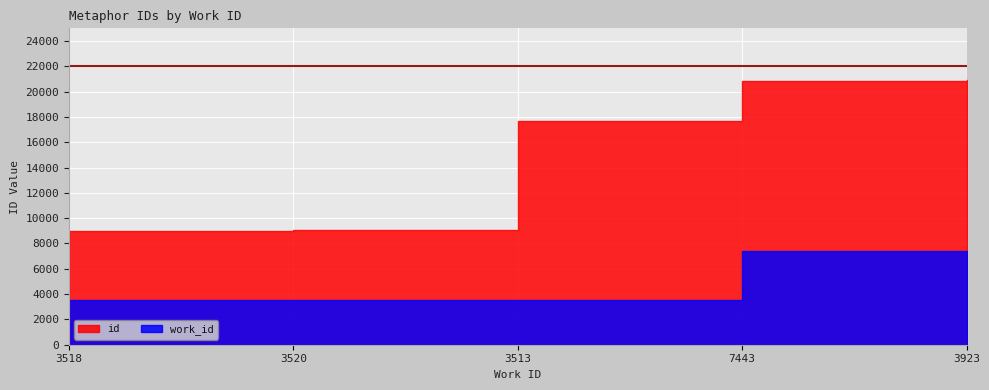

Which series has the largest range (max minus min)?

id